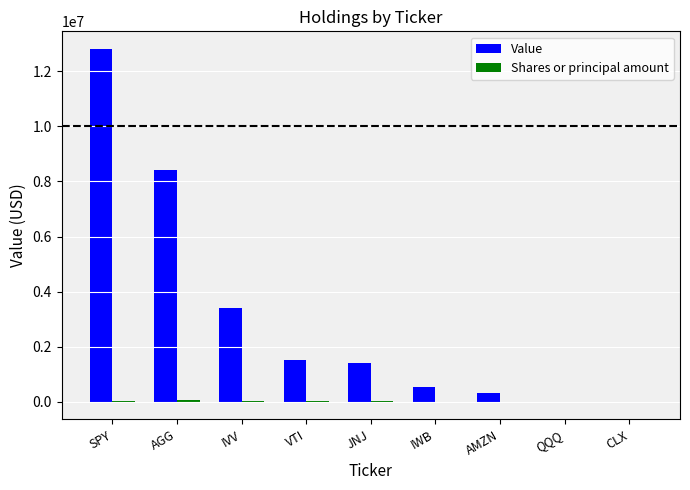

Which series has the largest total across all categories?

Value